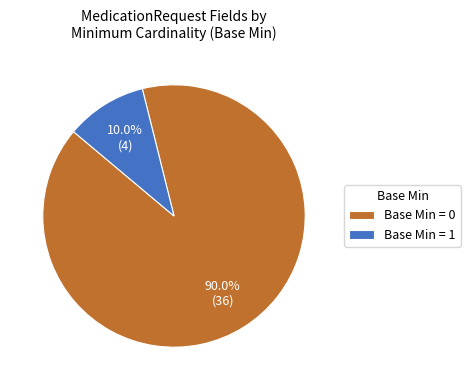

Does any single category account for the majority?

Yes